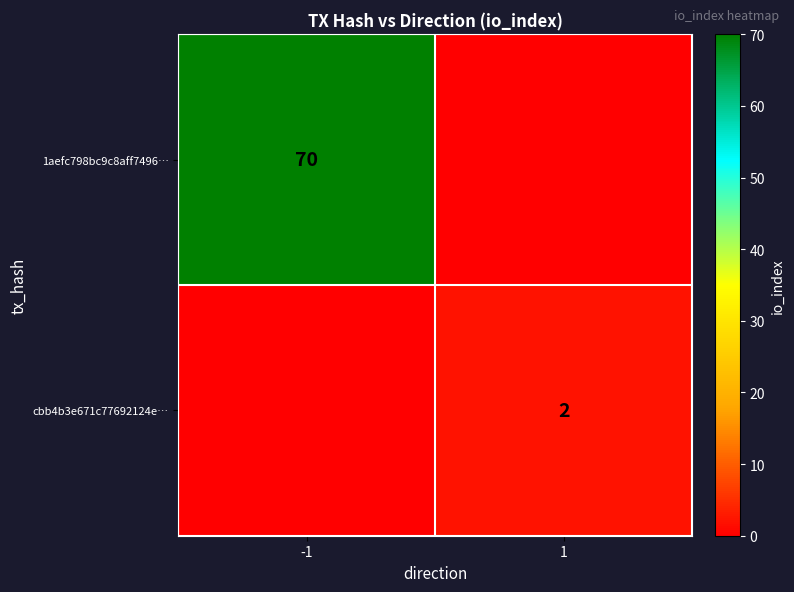

Is it true that cbb4b3e671c77692124e… equals 2 at 1?

True